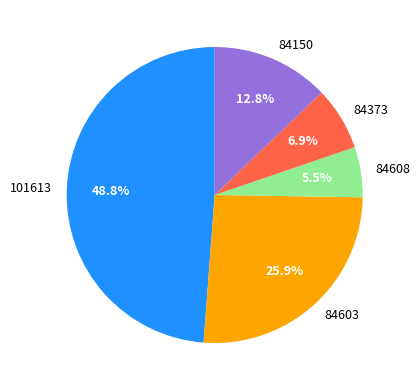

True or false: 84608 accounts for 13% of the total.

False